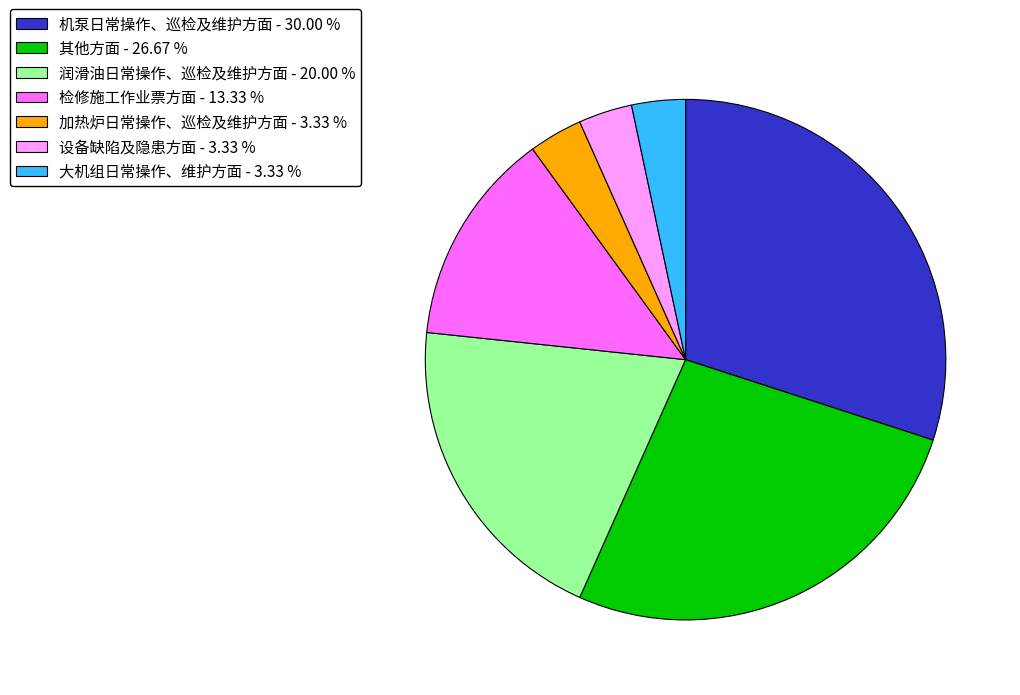

What is the ratio of the value at 检修施工作业票方面 to the value at 设备缺陷及隐患方面?

4.0